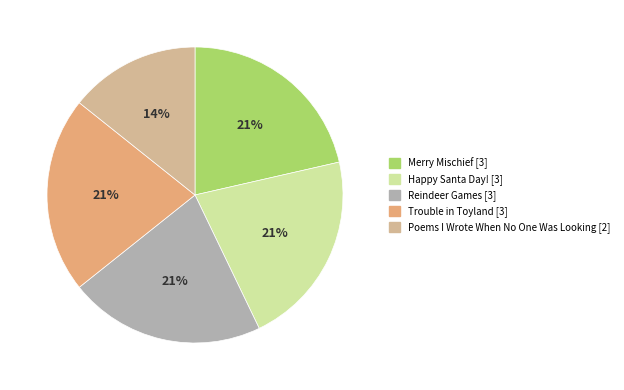

To the nearest percent, what is the average slice percentage?

20%